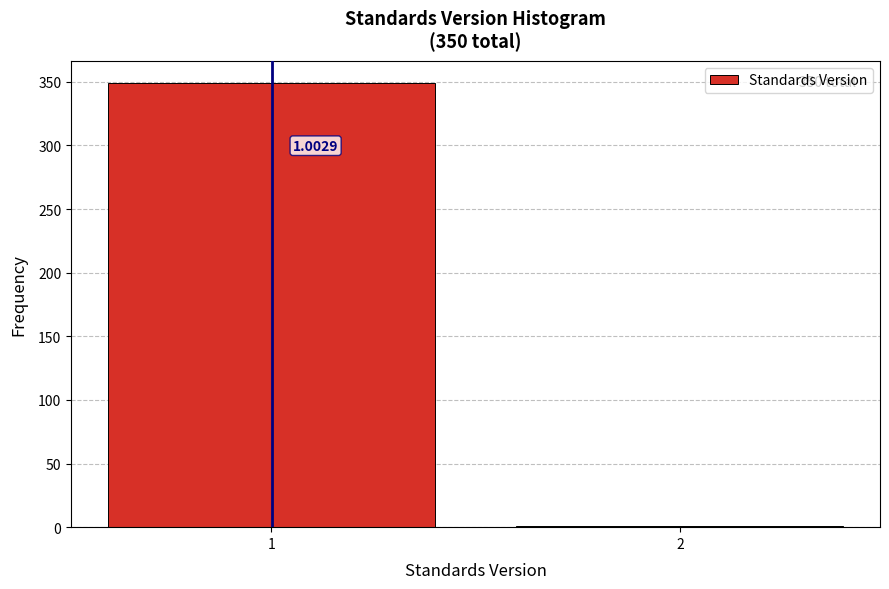

What is the change in value from 1 to 2?

-348